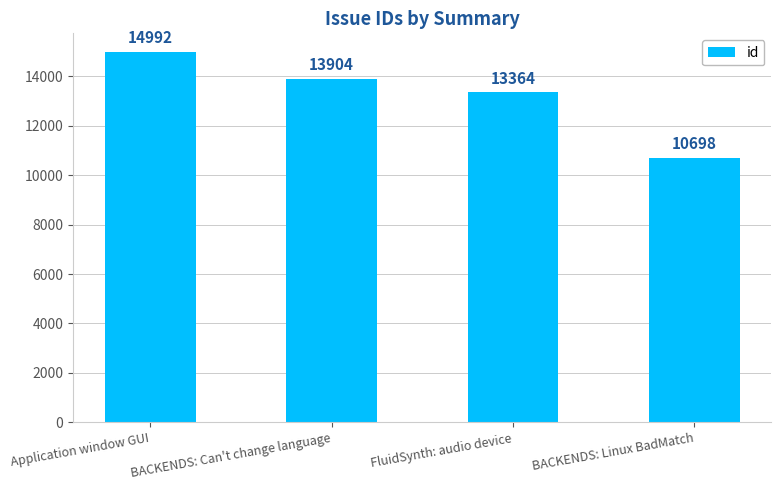

Rank the categories by value from highest to lowest.

Application window GUI, BACKENDS: Can't change language, FluidSynth: audio device, BACKENDS: Linux BadMatch